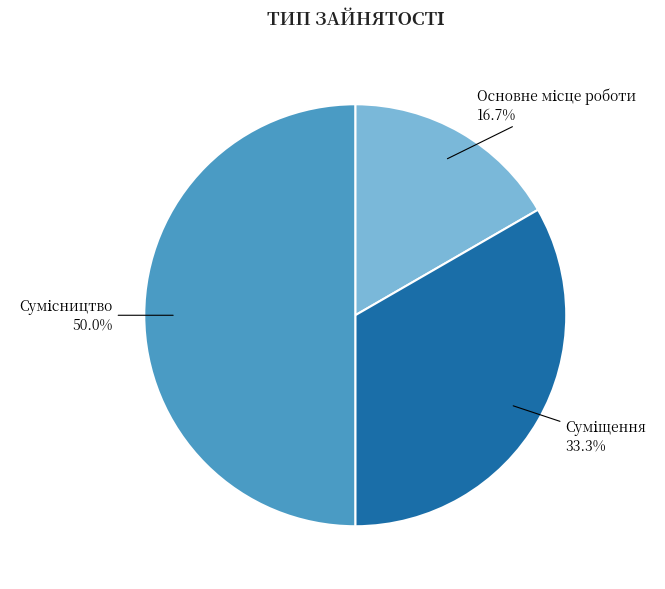

To the nearest percent, what portion does Сумісництво represent?

50%